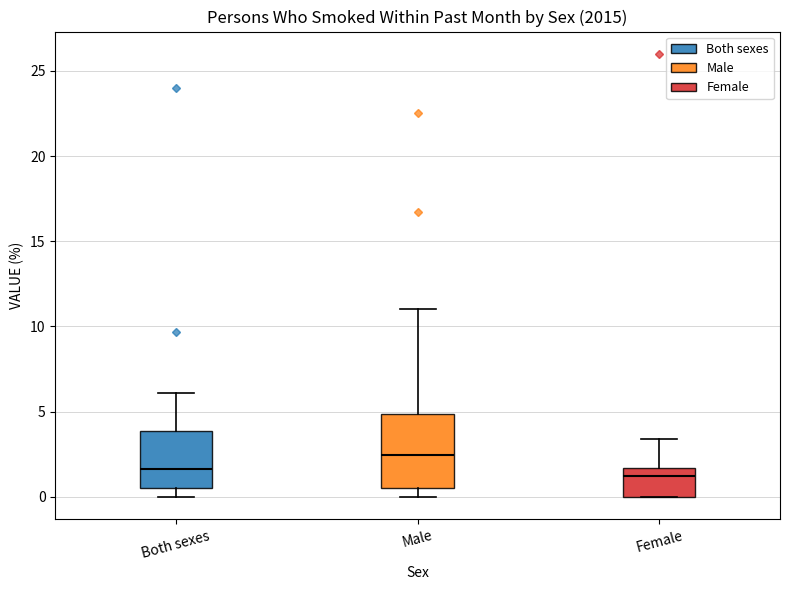

Which box is the tallest, from its lower edge to its upper edge?

Male